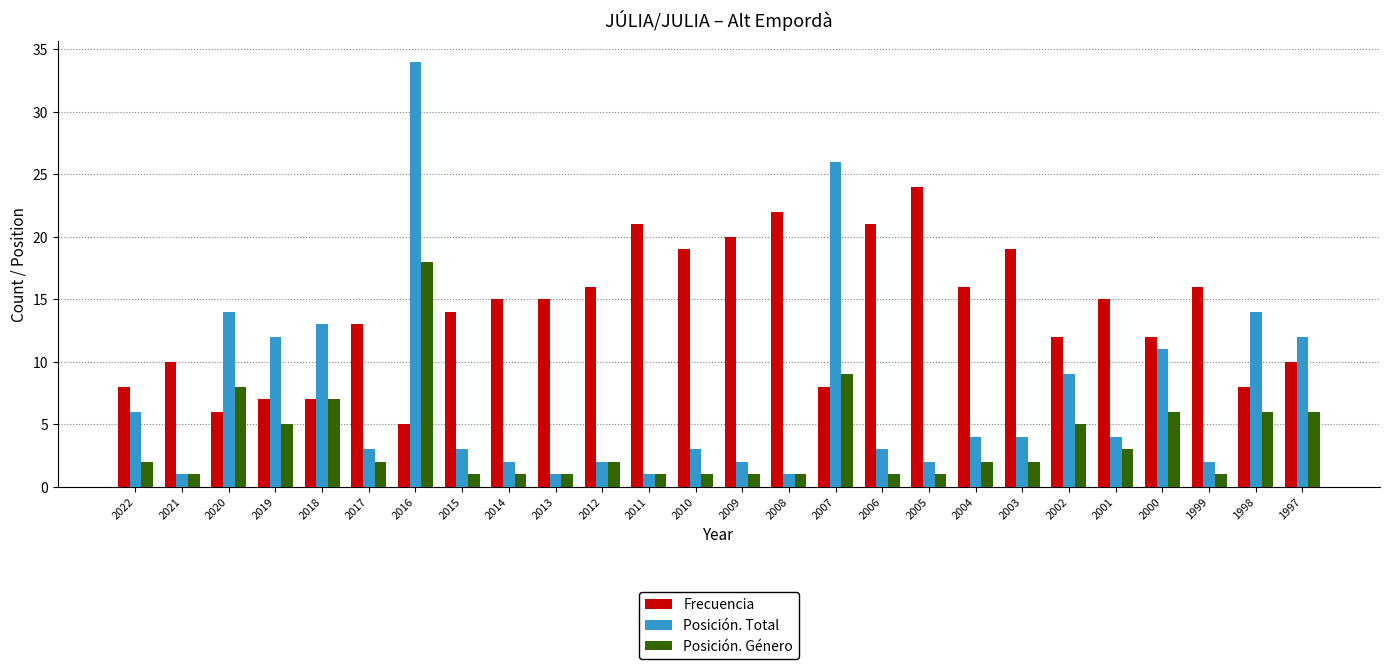

What is the difference between the maximum and minimum values in the Posición. Género series?

17